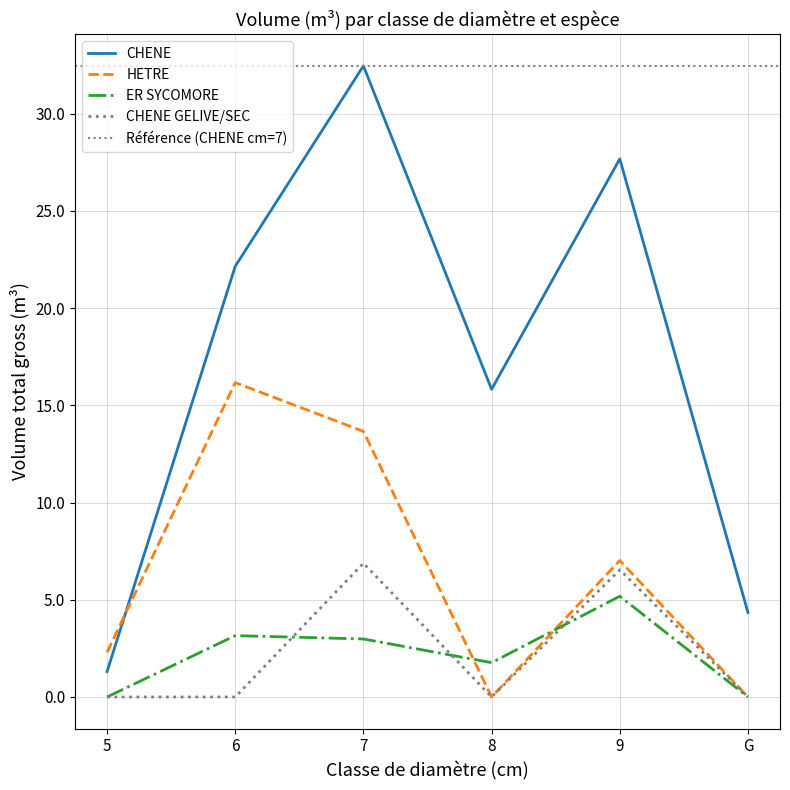

At 9, list the series in order from largest to smallest.

CHENE, HETRE, CHENE GELIVE/SEC, ER SYCOMORE